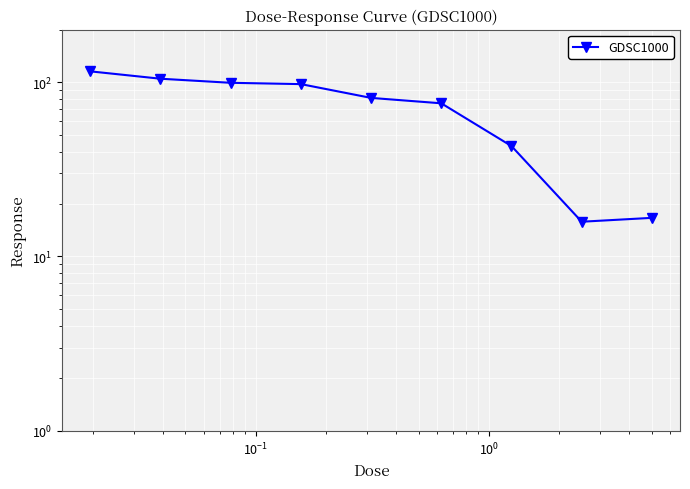

What is the value of the 4th point from the left?

97.5